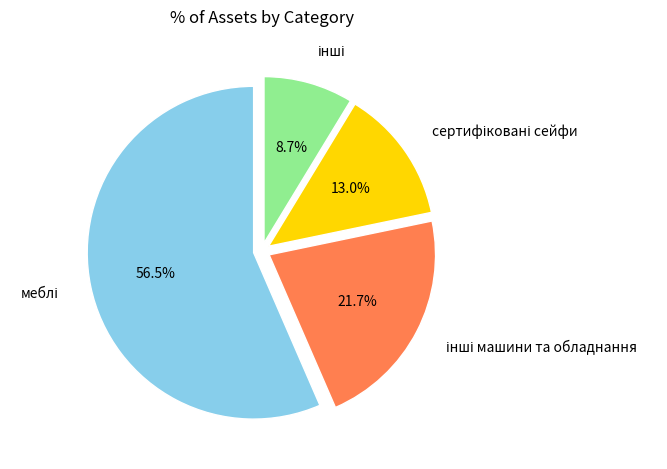

Is there any slice that represents more than half of the pie?

Yes